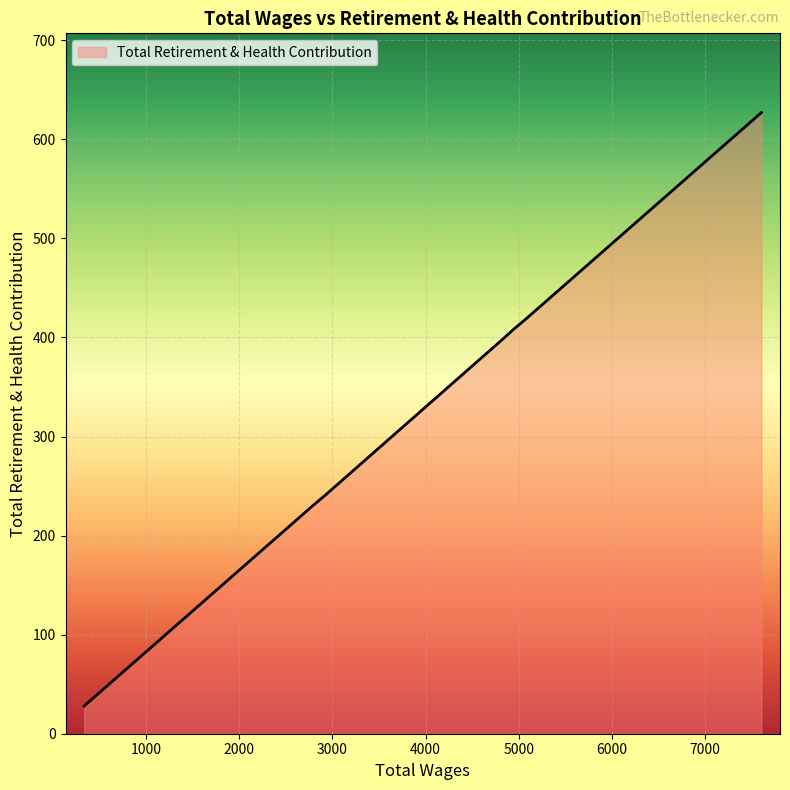

The chart shows a value of 100 at 4942.0. True or false?

False